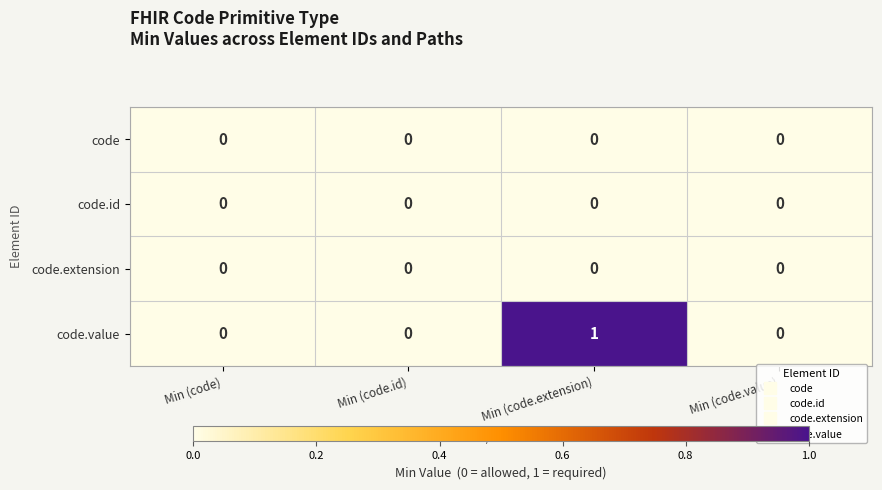

Which series has the largest total across all categories?

code.value